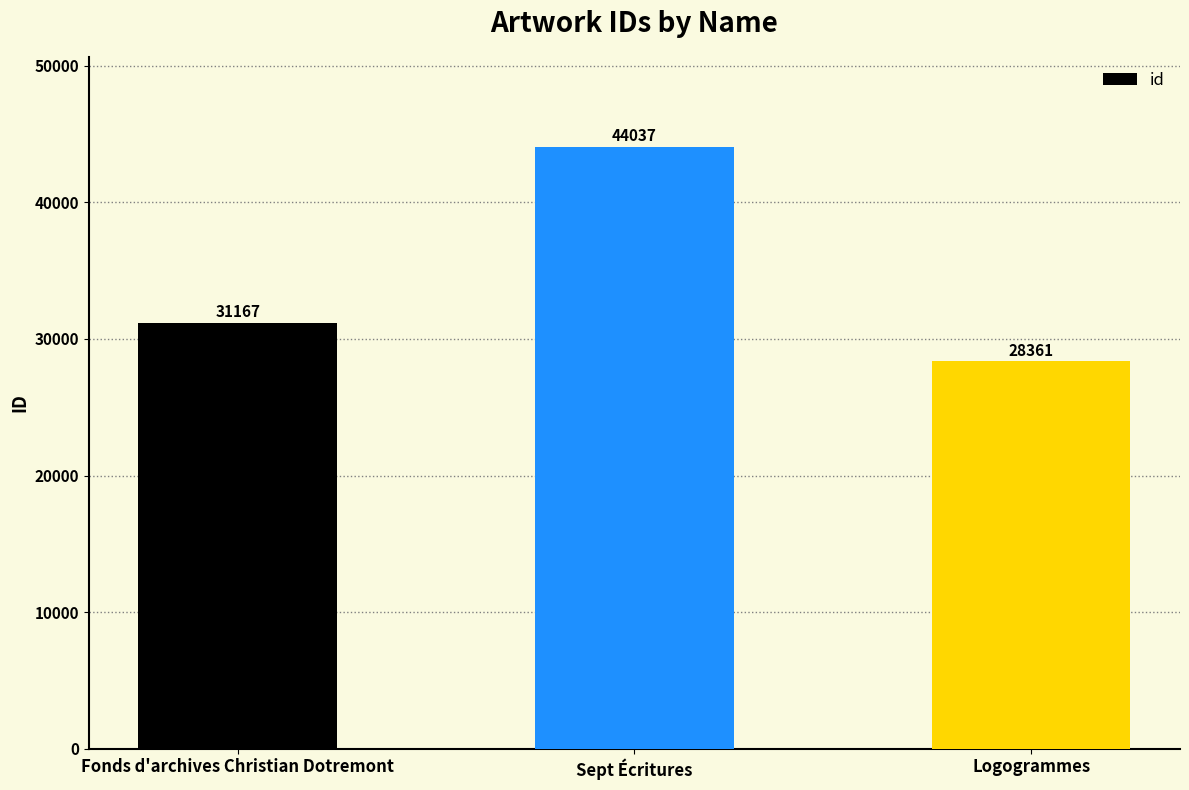

What position from the left is Logogrammes?

3